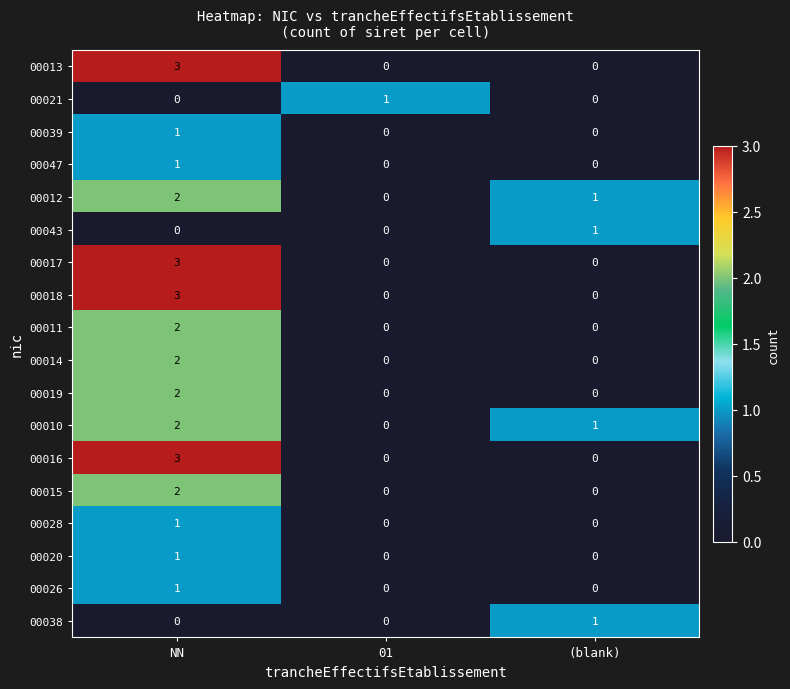

Read the 00016 value at NN.

3